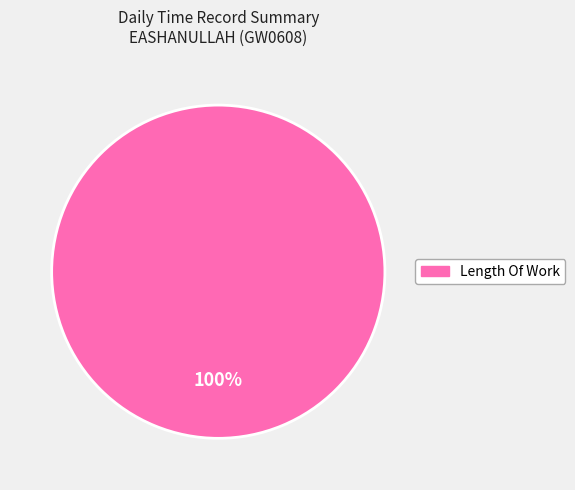

Is there a majority slice in this chart?

Yes